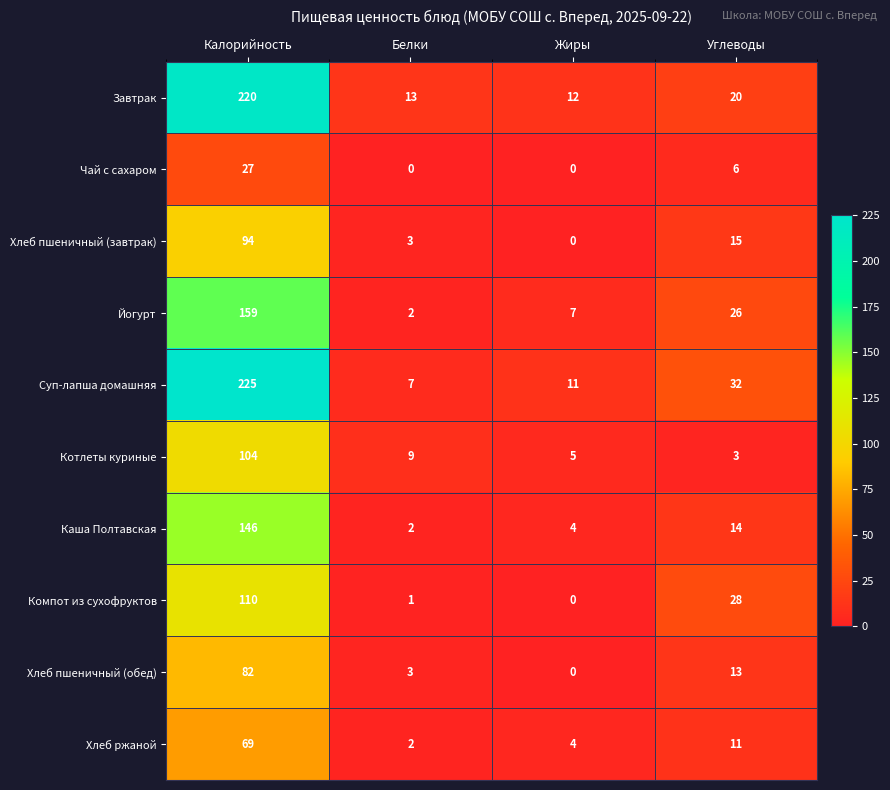

What is the difference between the second highest and second lowest values in the Каша Полтавская series?

10